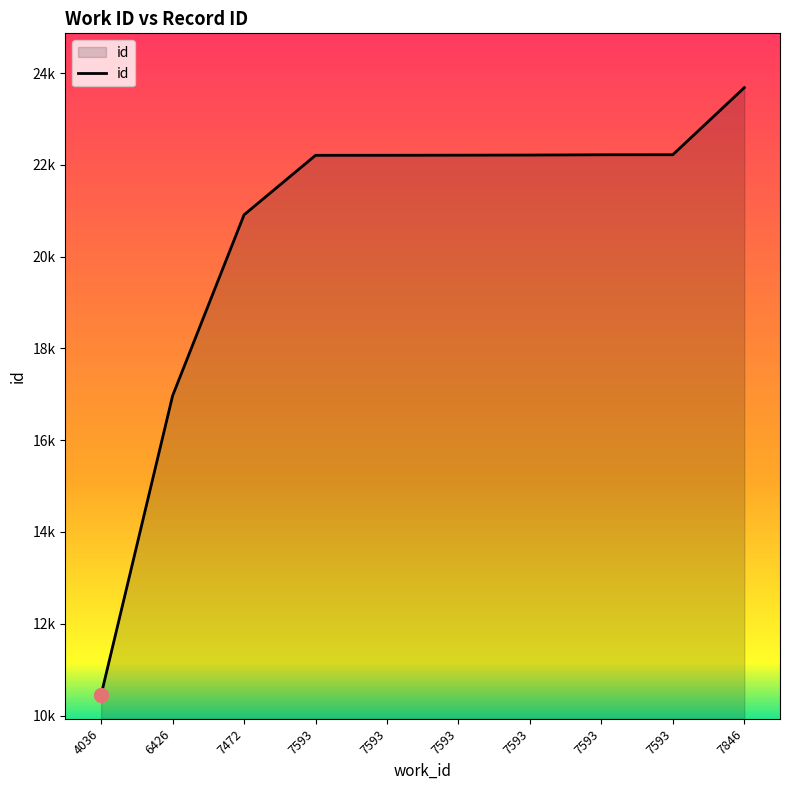

Does the chart have visible grid lines?

No